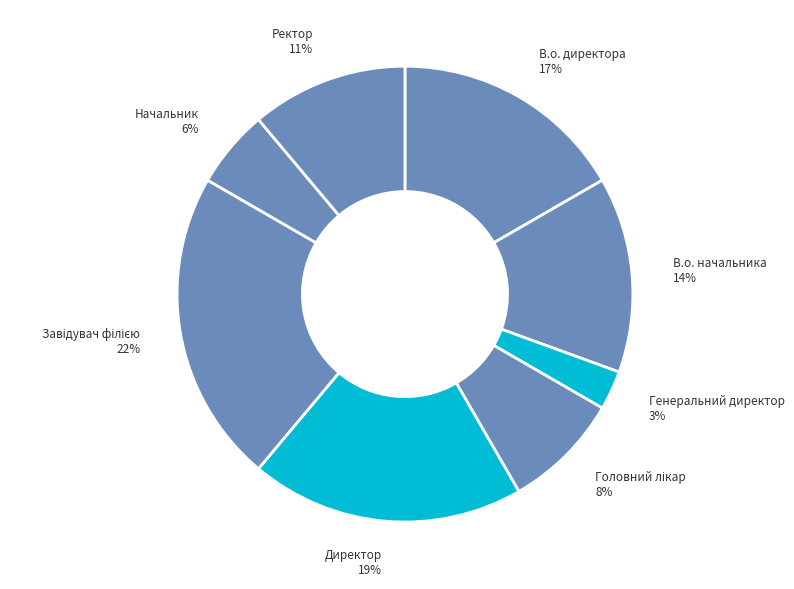

To the nearest percent, what portion does Генеральний директор represent?

3%